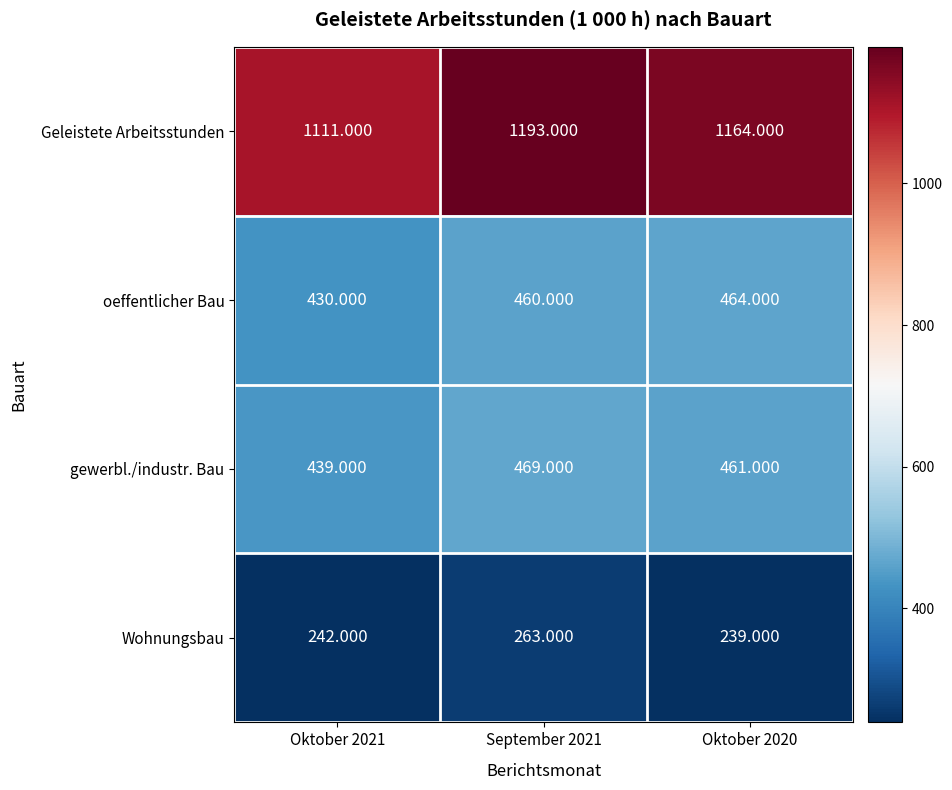

How many series are shown in this chart?

4